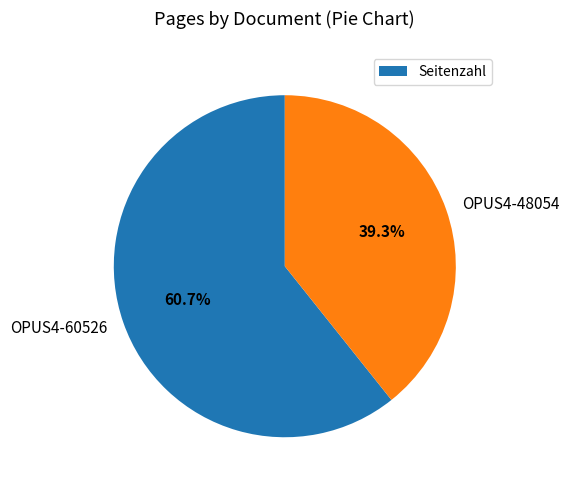

Which category has the biggest portion of the pie?

OPUS4-60526